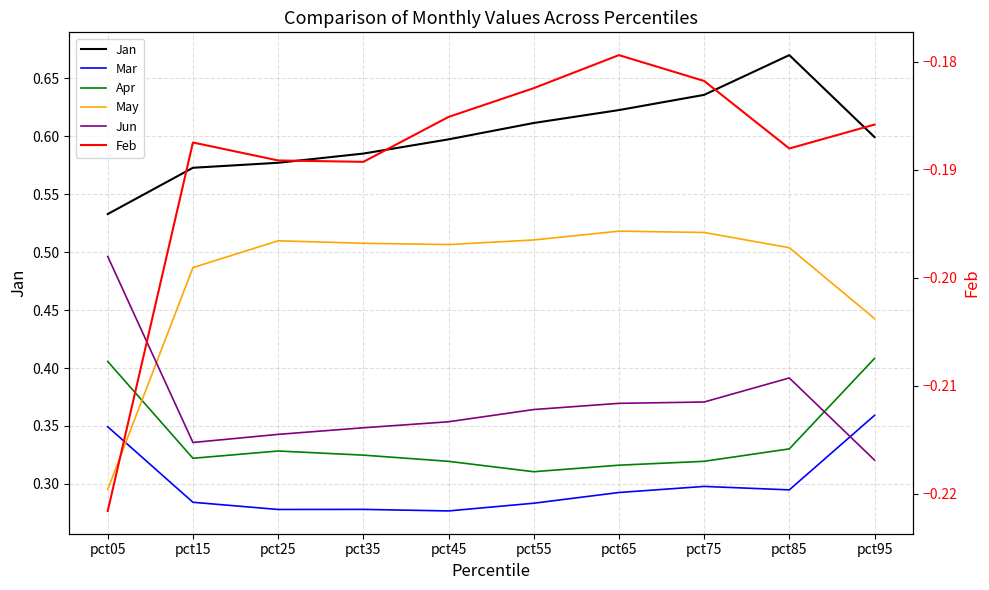

The value of Mar at pct95 is 0.4. True or false?

True